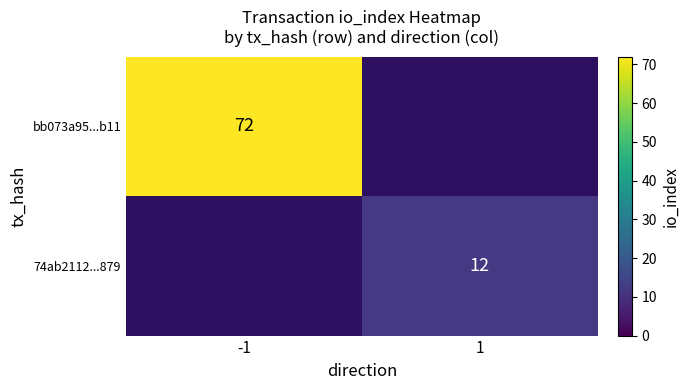

True or false: 74ab2112...879 has a value of 12 at 1.

True